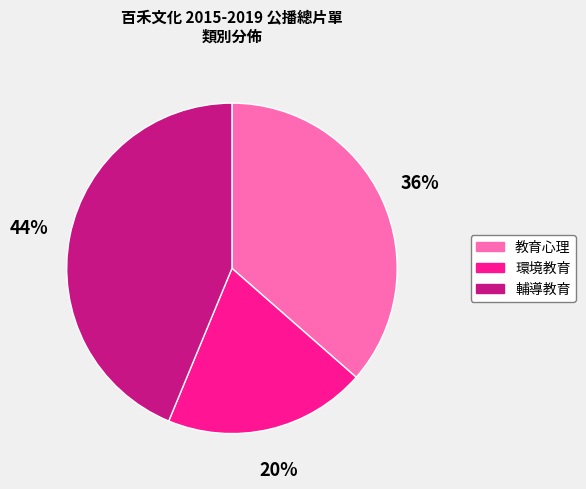

Count the number of slices in the pie.

3